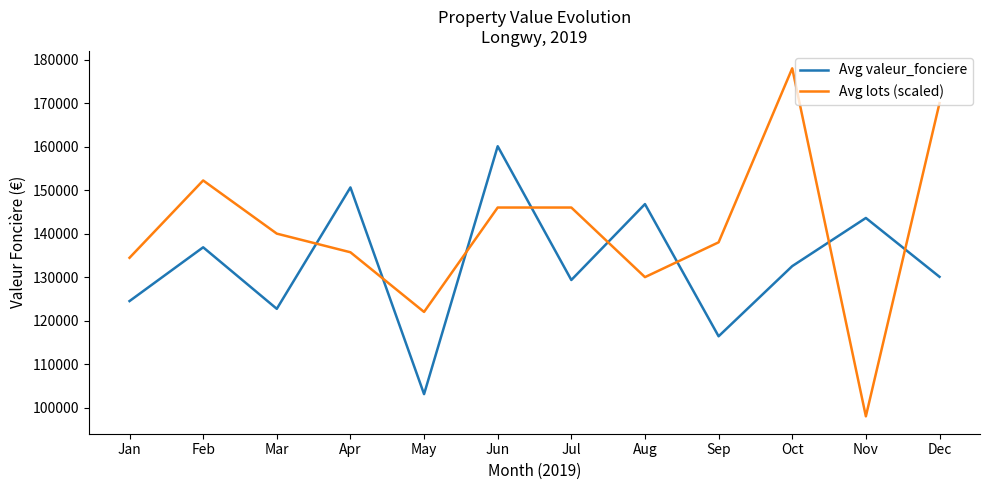

What is the maximum value for Avg valeur_fonciere?

160090.0